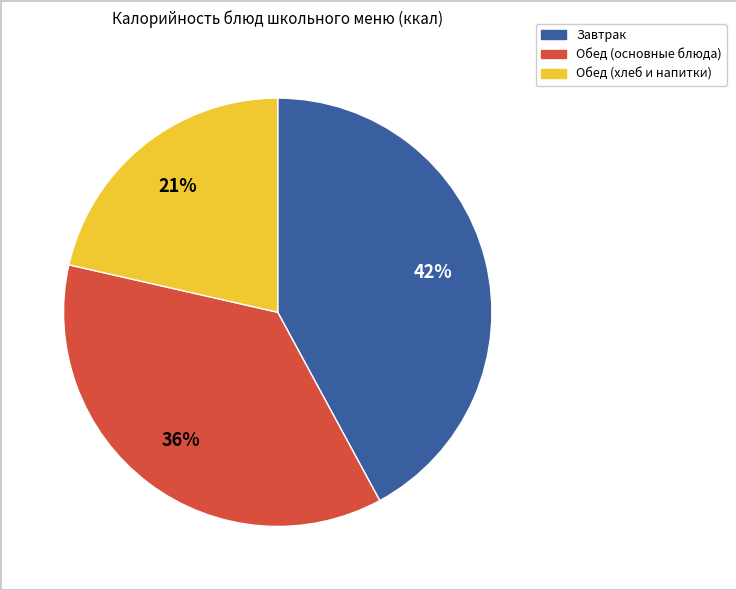

Does any single category account for the majority?

No